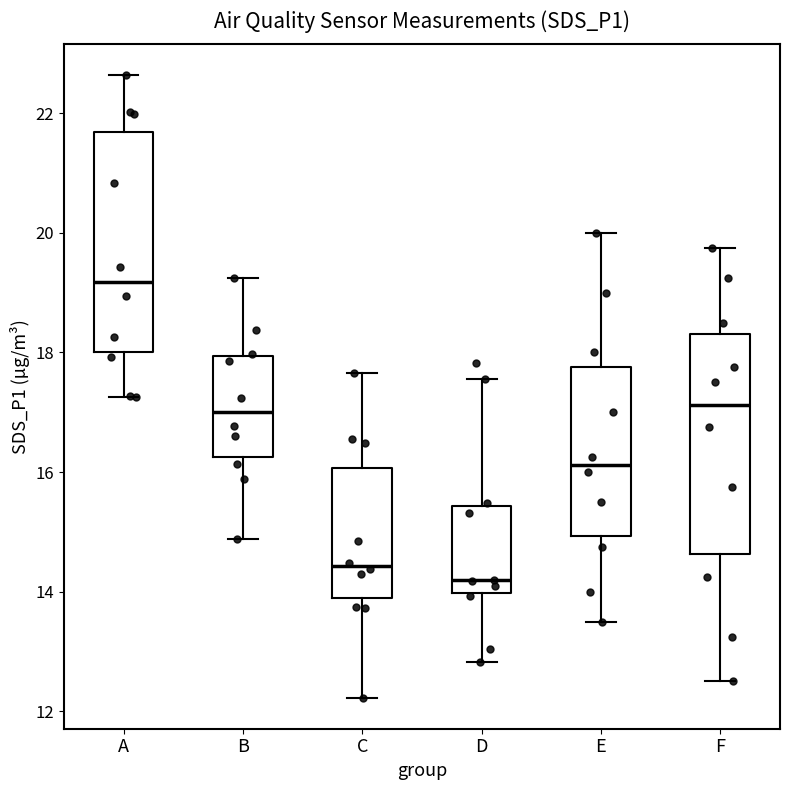

Where does the upper whisker of the box for A end on the y-axis? The values are not printed on the chart, so give them approximately, as read against the axis.

22.6